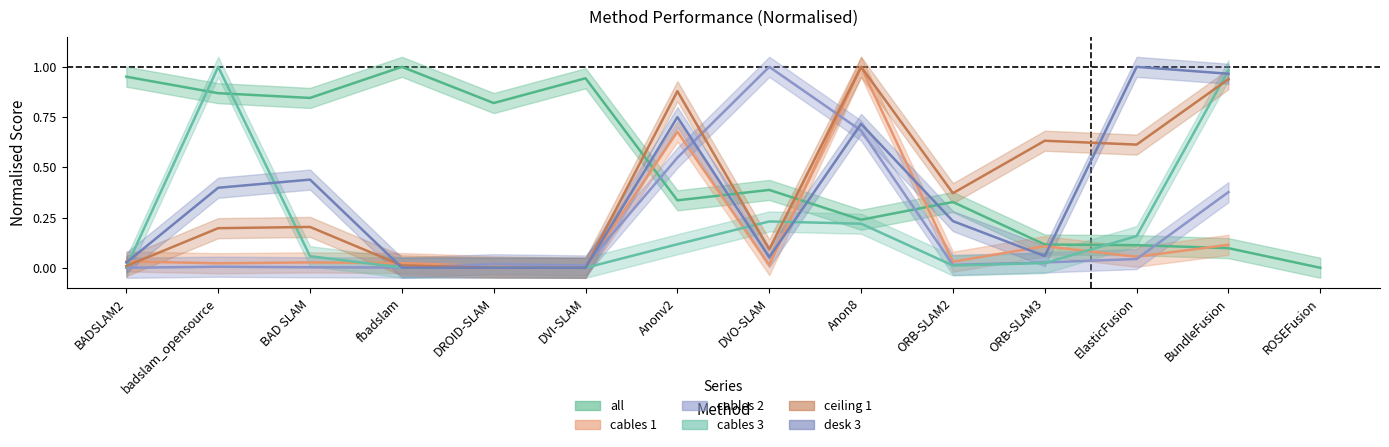

List the series in order of their peak value, highest first.

all, cables 1, cables 2, cables 3, ceiling 1, desk 3